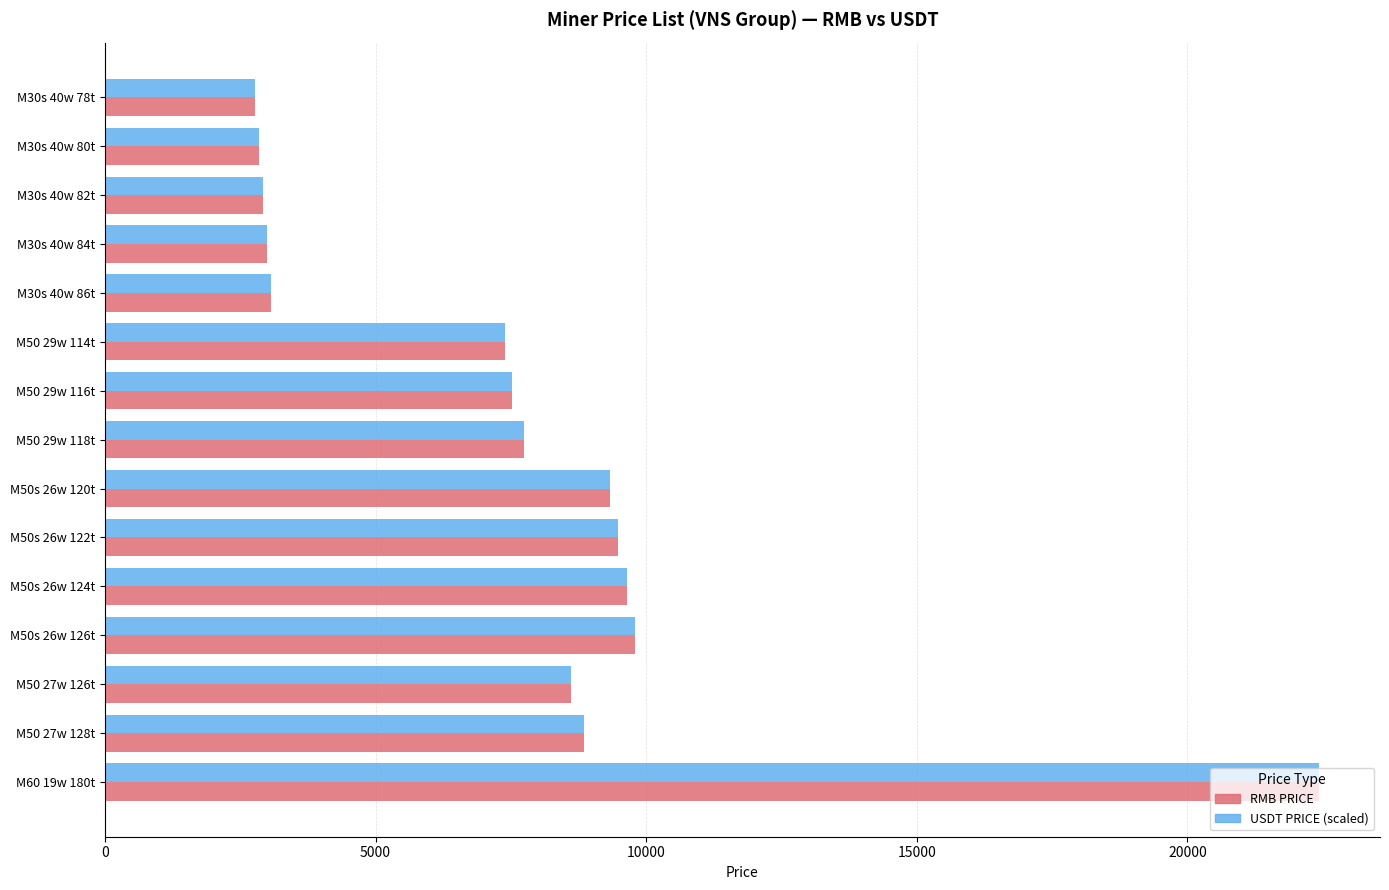

Which series changed the most between M30s 40w 86t and M50 27w 126t?

USDT PRICE (scaled)